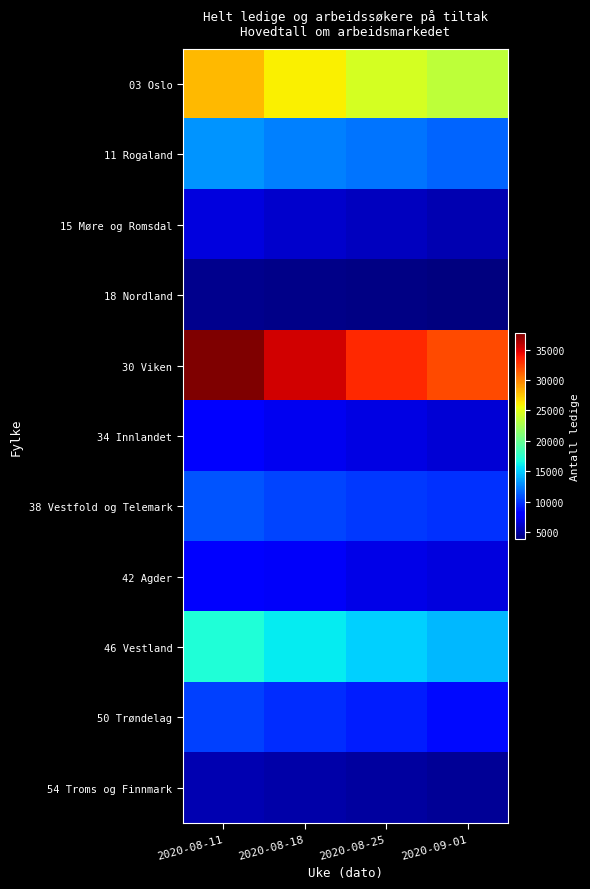

How many categories are shown in the chart?

4